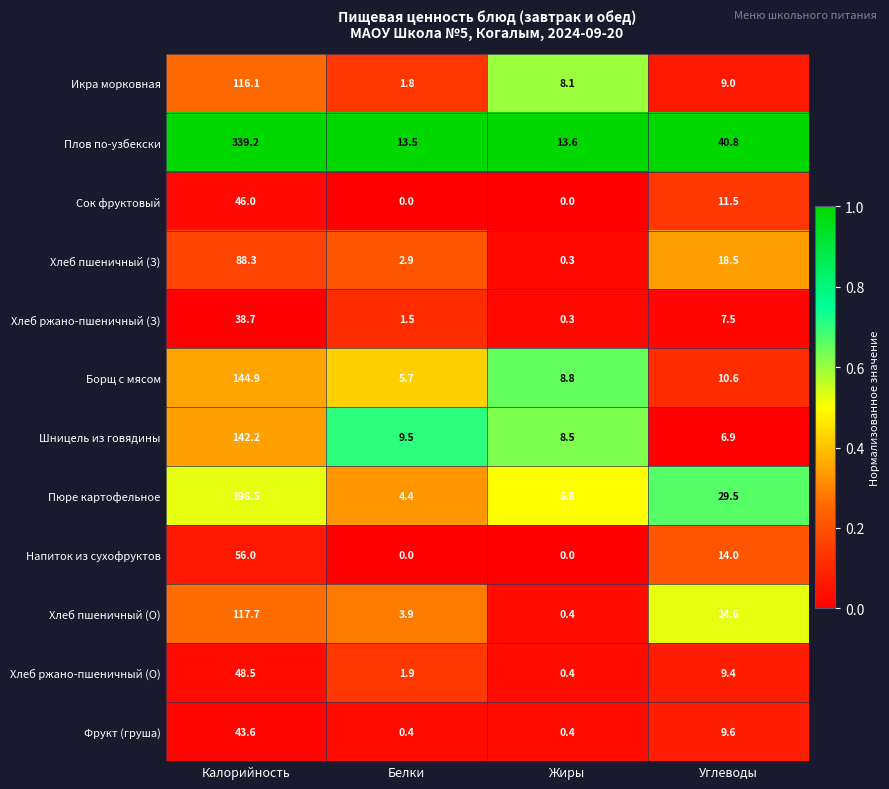

What is the sum of the Напиток из сухофруктов values at Белки and Калорийность?

56.0